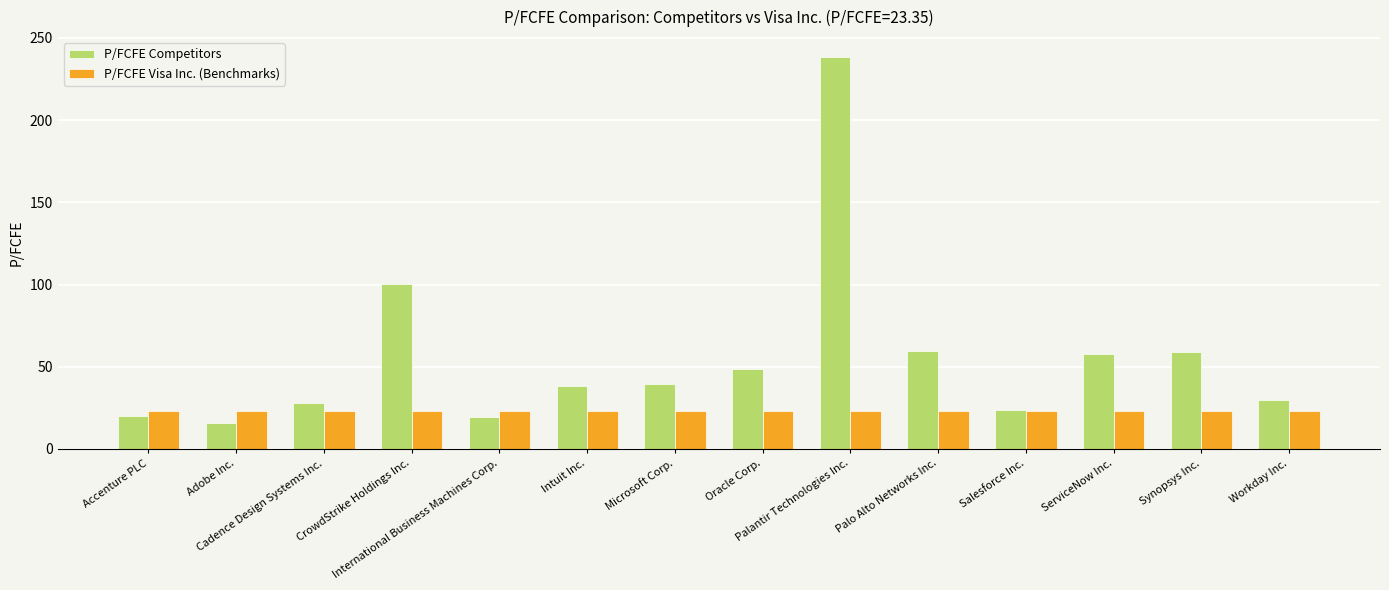

What is the smallest value displayed?

16.0